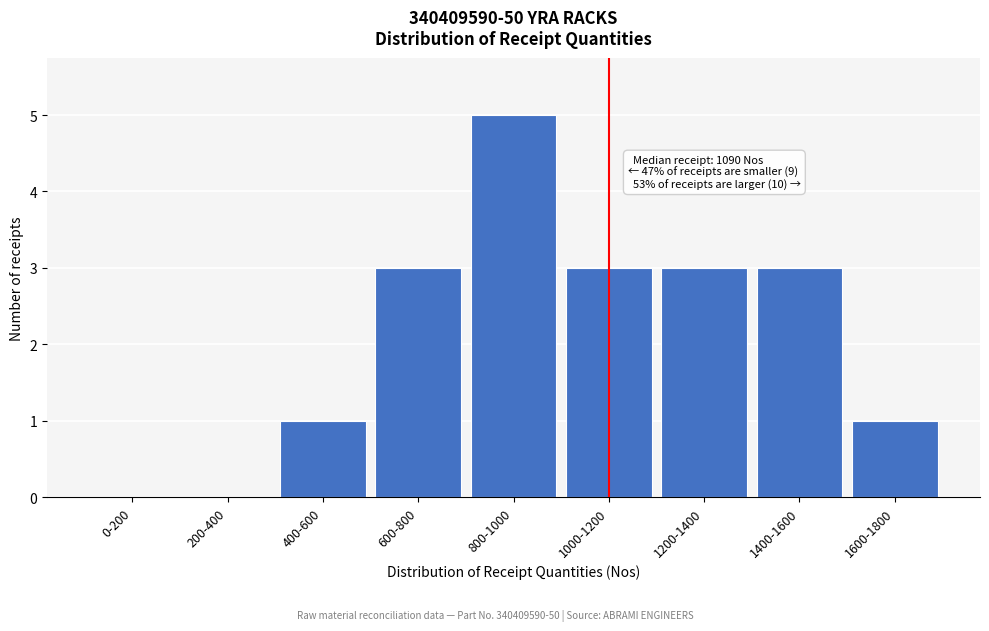

Reading left to right, what are all the values shown in this chart?

0-200=0	200-400=0	400-600=1	600-800=3	800-1000=5	1000-1200=3	1200-1400=3	1400-1600=3	1600-1800=1